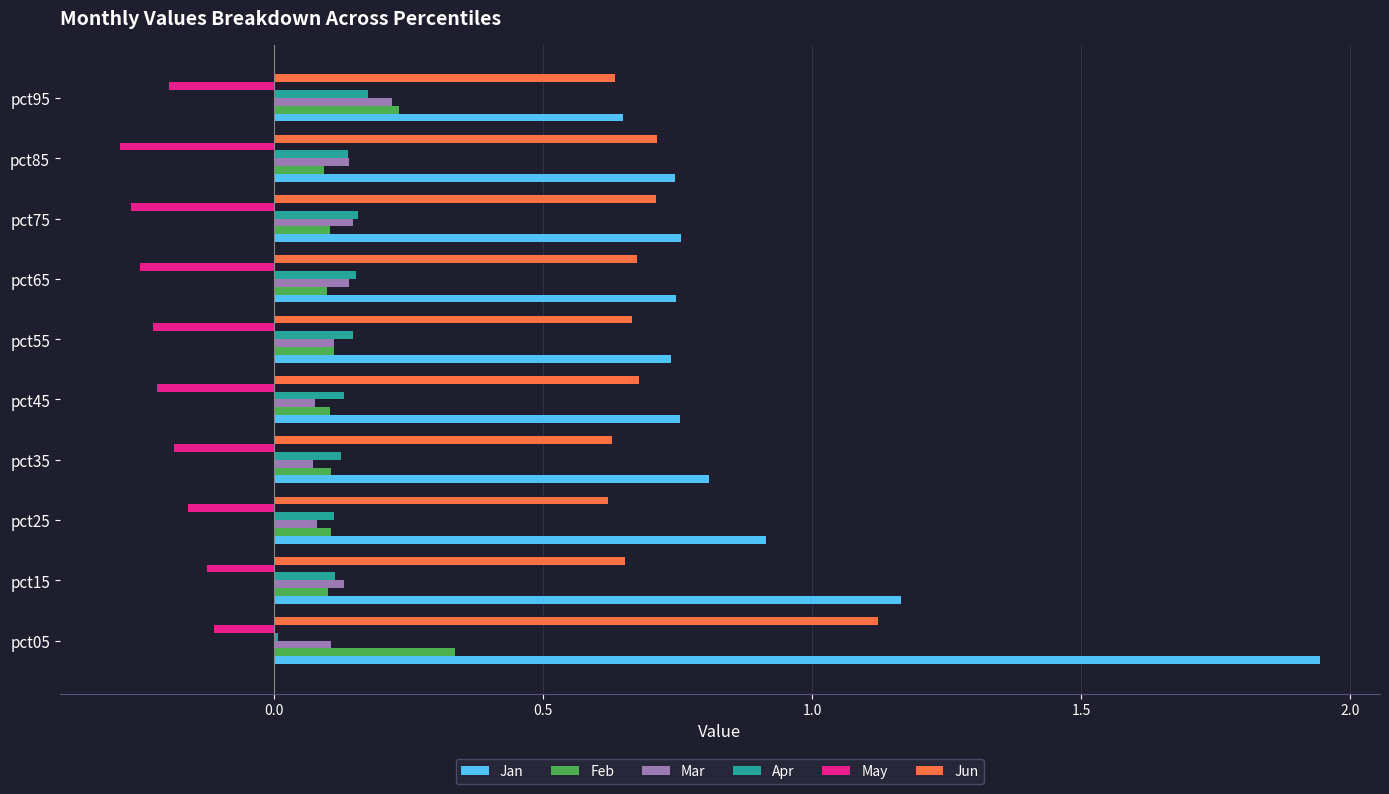

At which category does the chart reach its peak across all series?

pct05